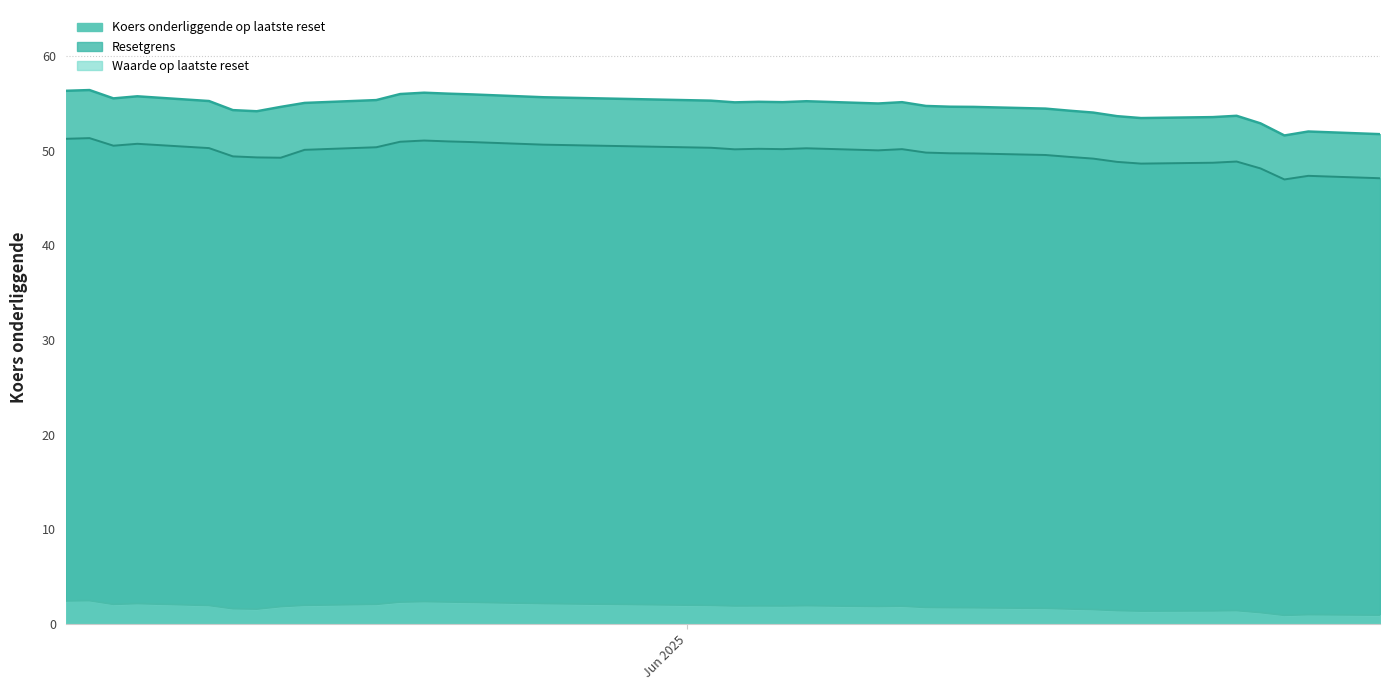

List the series in order of their peak value, lowest first.

Waarde op laatste reset, Resetgrens, Koers onderliggende op laatste reset